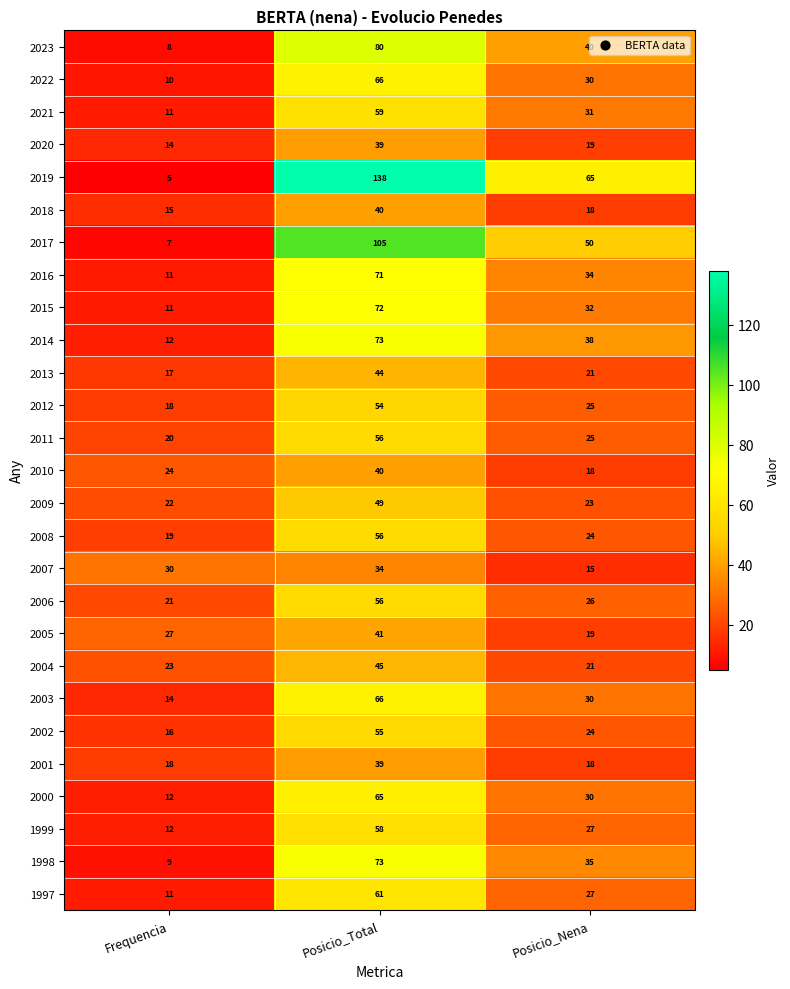

What is the difference between the maximum and minimum values in the 2011 series?

36